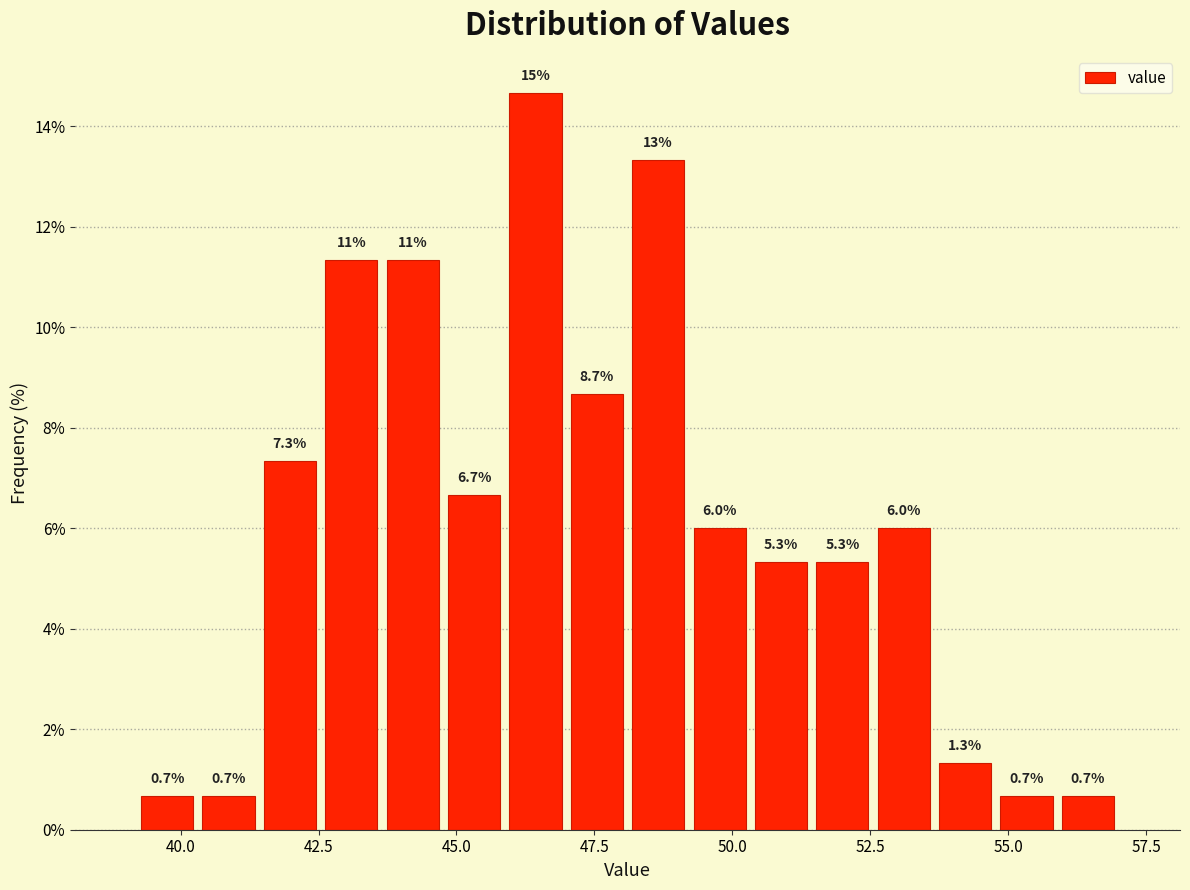

Read against the x-axis, roughly where is the centre of the tallest bar?

46.5